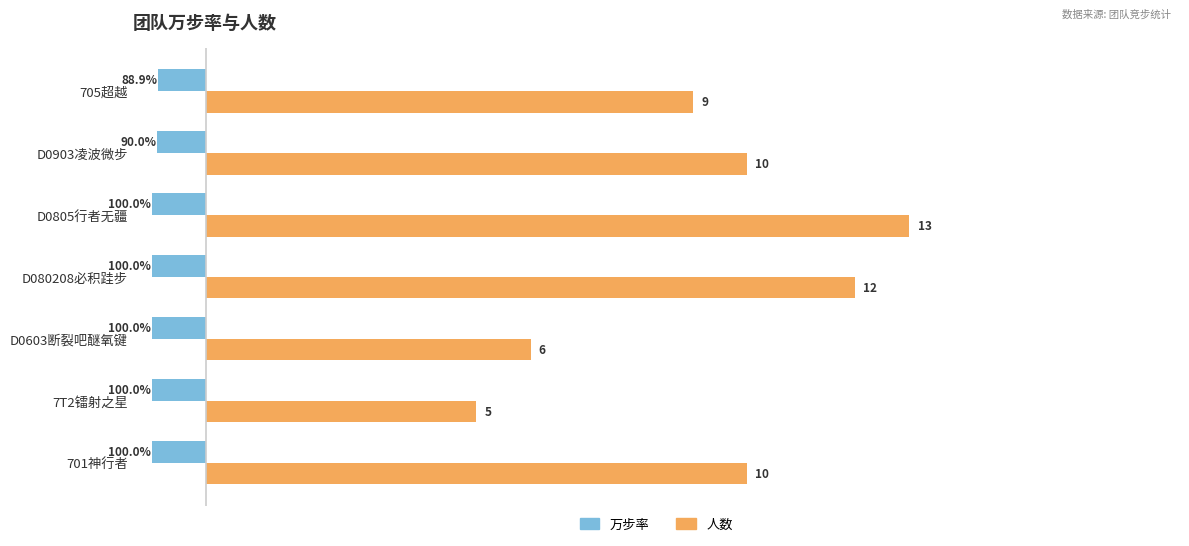

Which series has the widest spread of values?

人数